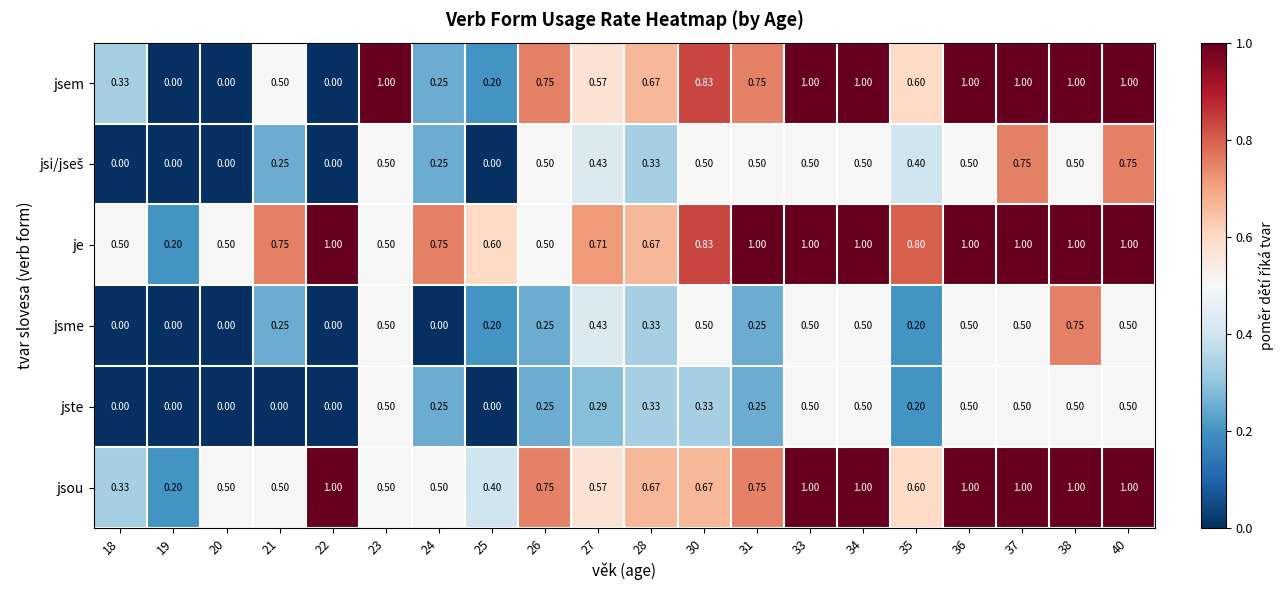

Which series has the widest spread of values?

jsem